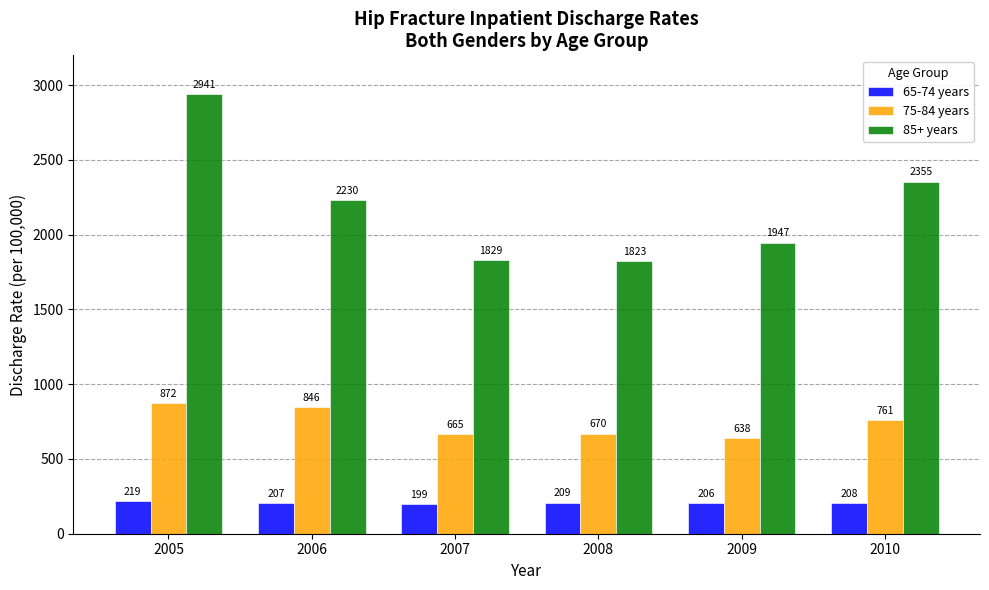

How many bars are there in total?

18